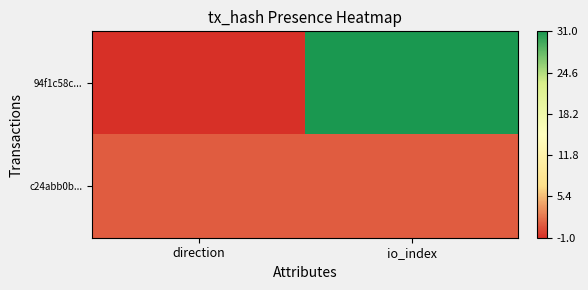

Which series has the largest total across all categories?

94f1c58c...